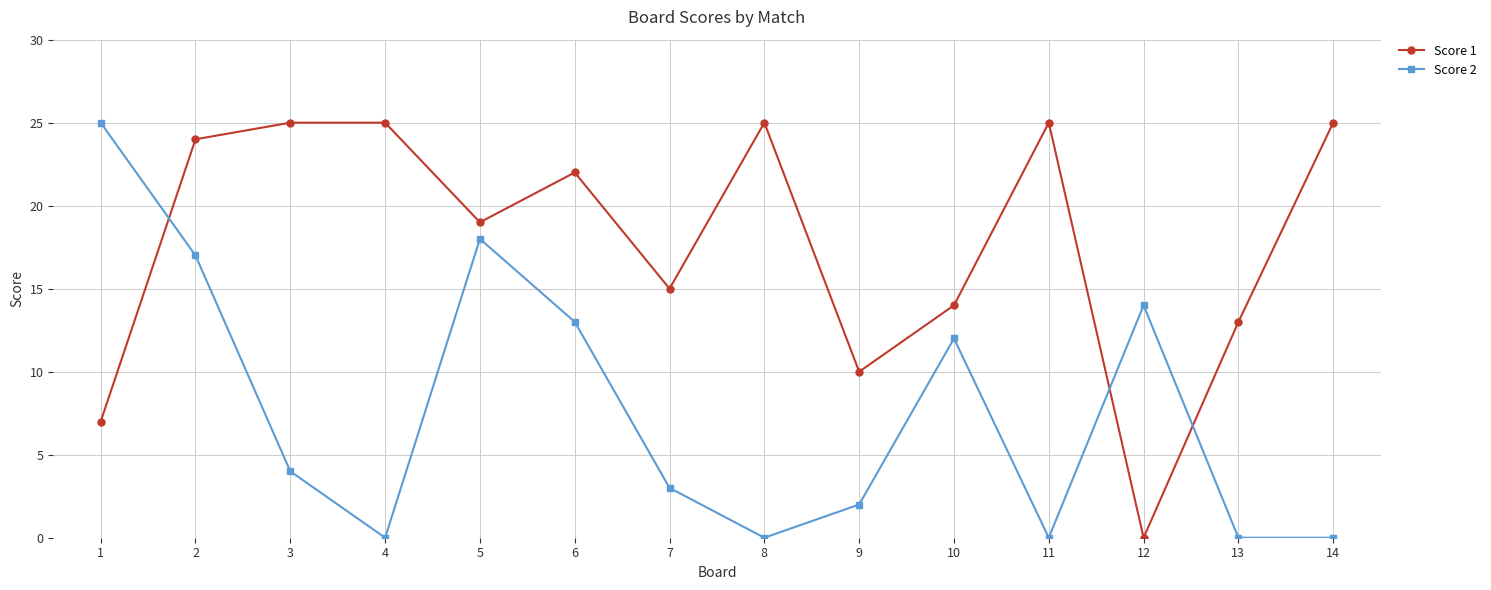

What is the difference between the maximum and minimum values in the Score 1 series?

25